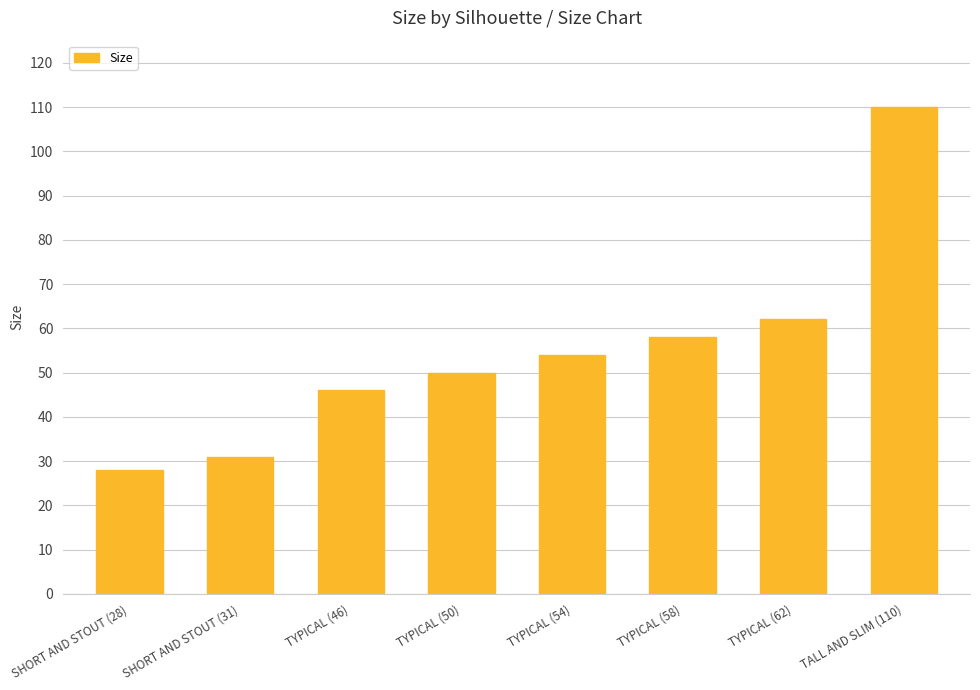

List the labels in order of value, smallest first.

SHORT AND STOUT (28), SHORT AND STOUT (31), TYPICAL (46), TYPICAL (50), TYPICAL (54), TYPICAL (58), TYPICAL (62), TALL AND SLIM (110)